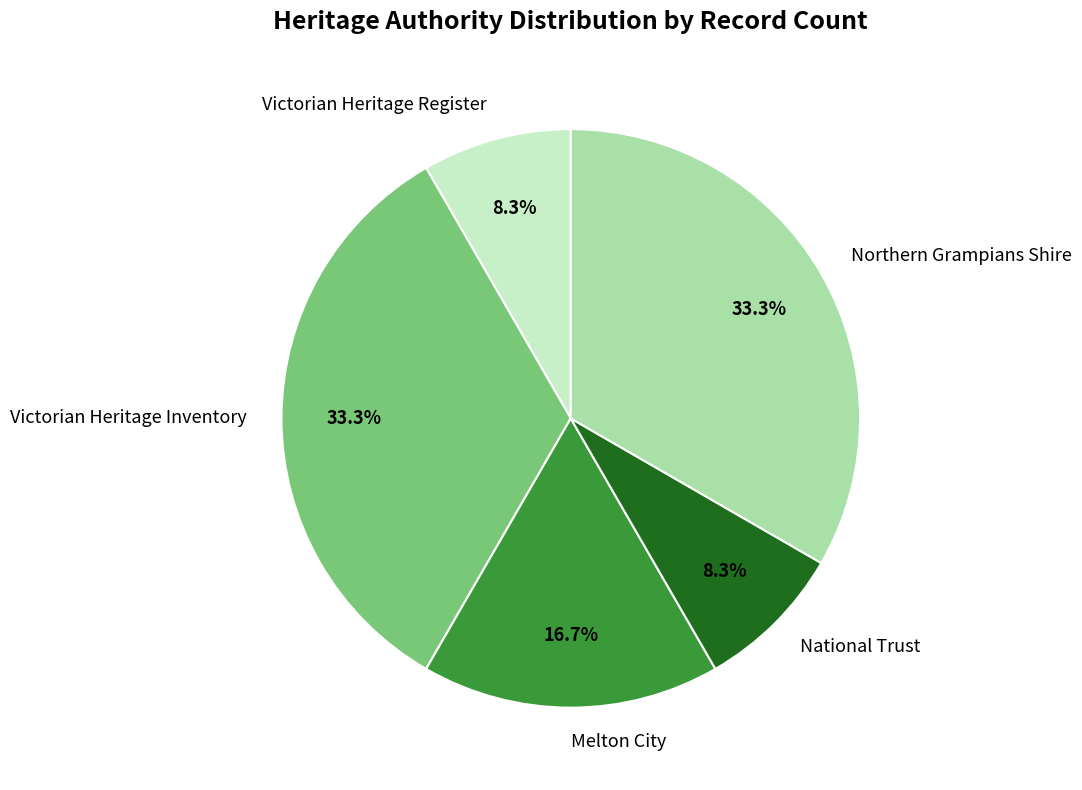

Does any single category account for the majority?

No